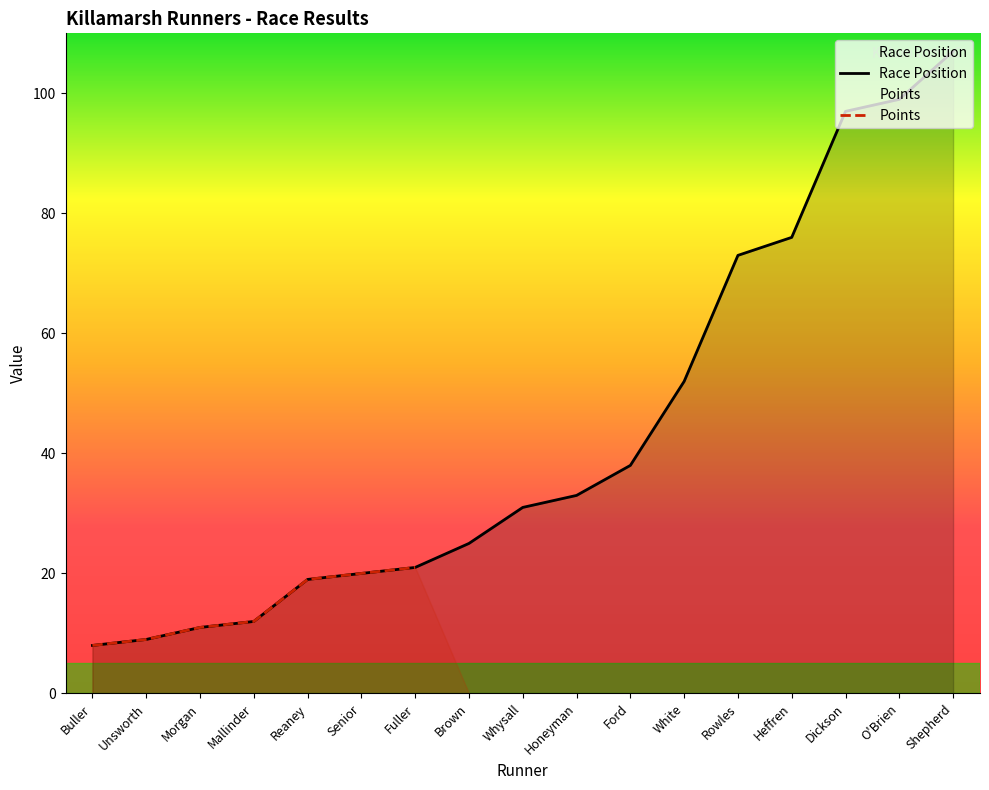

The value at Buller is 8. True or false?

True